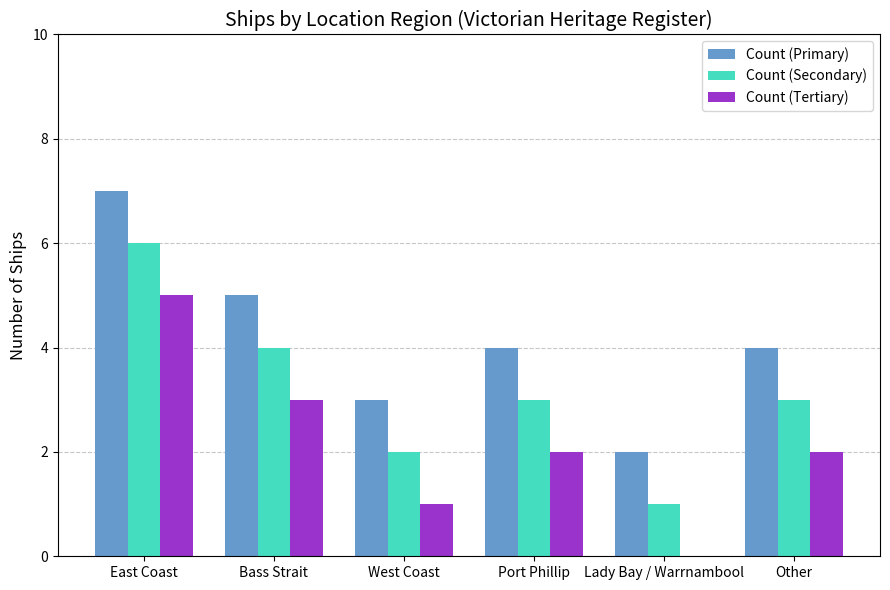

How many data points does each series have?

6